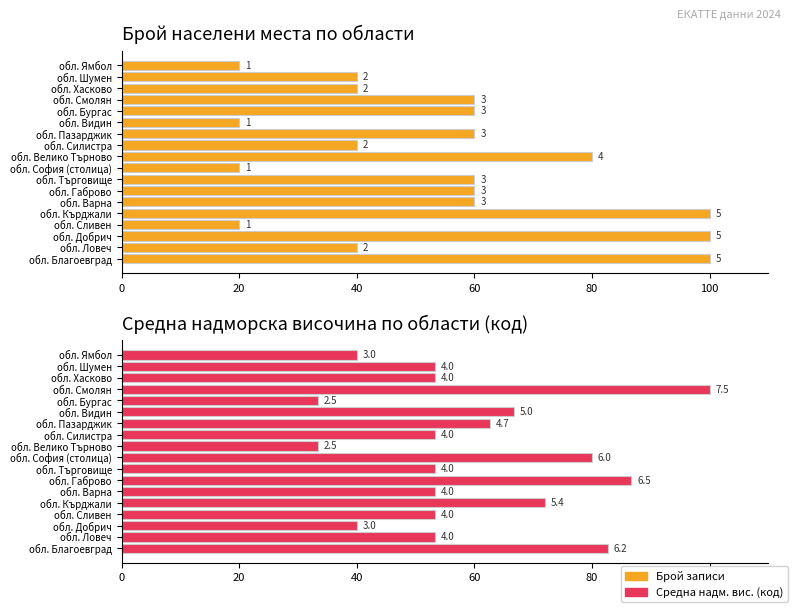

What is the sum of all Средна надморска височина (код) values?

1070.7